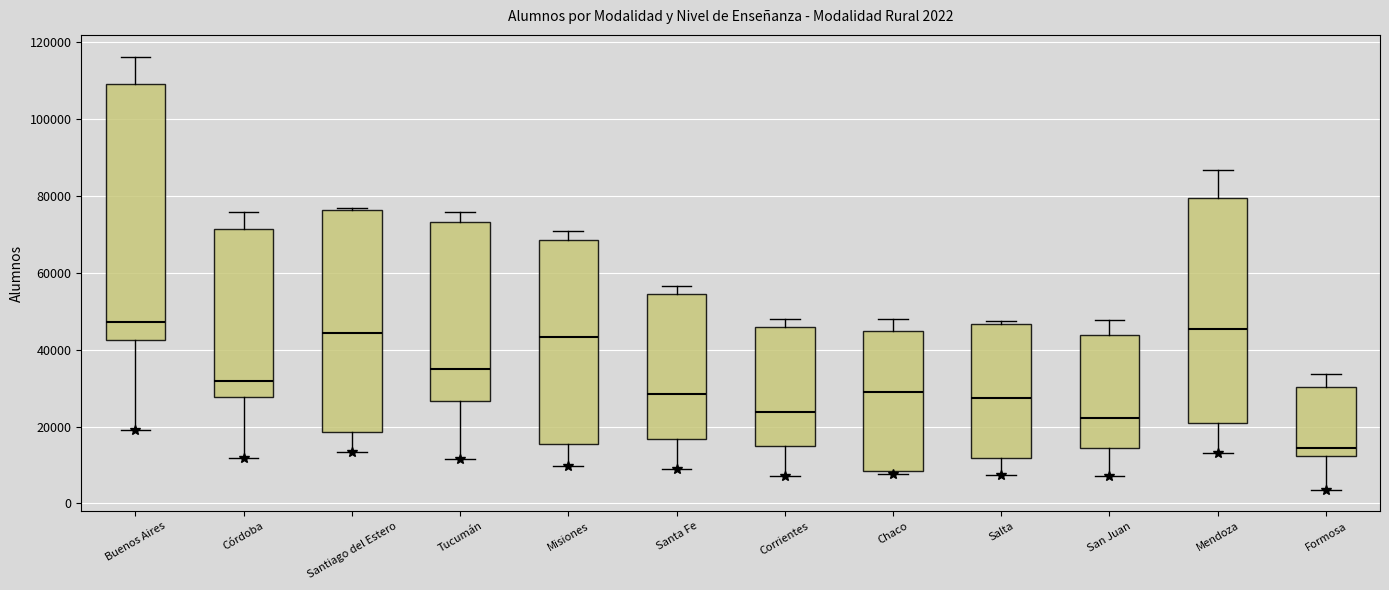

Which box has the lowest median line?

Formosa